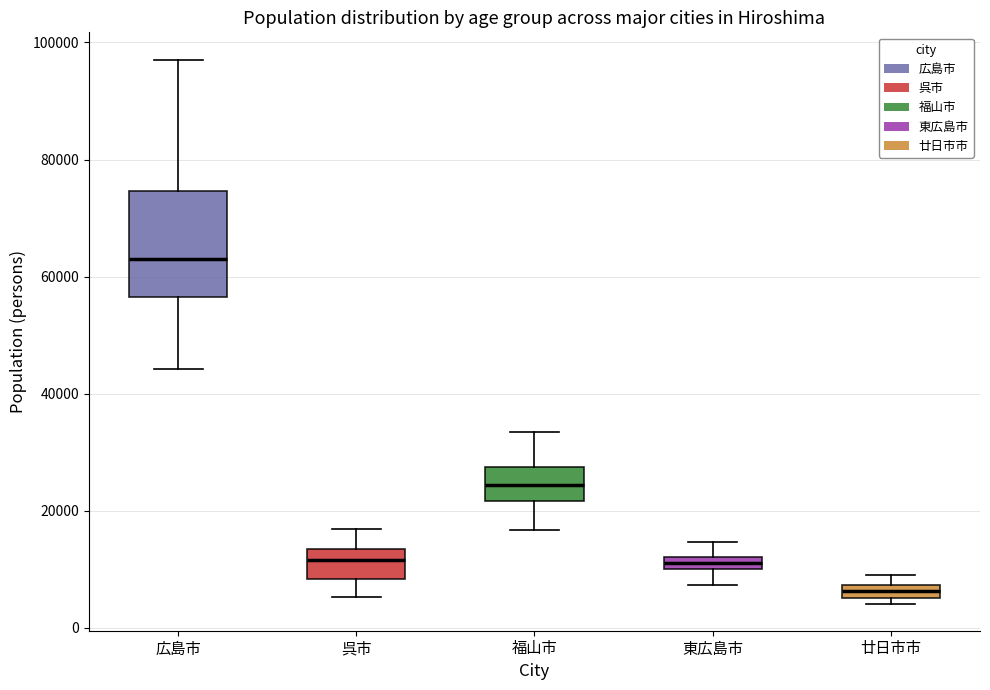

Where does the lower whisker of the box for 福山市 end on the y-axis? The values are not printed on the chart, so give them approximately, as read against the axis.

16000